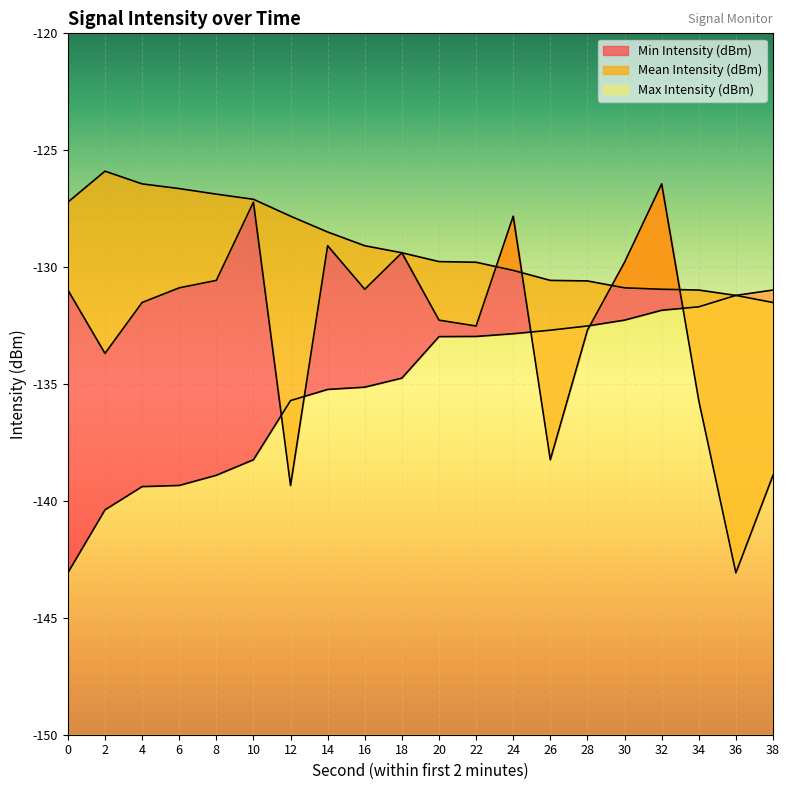

What is the difference between the Mean Intensity (dBm) values at 10 and 30?

2.6